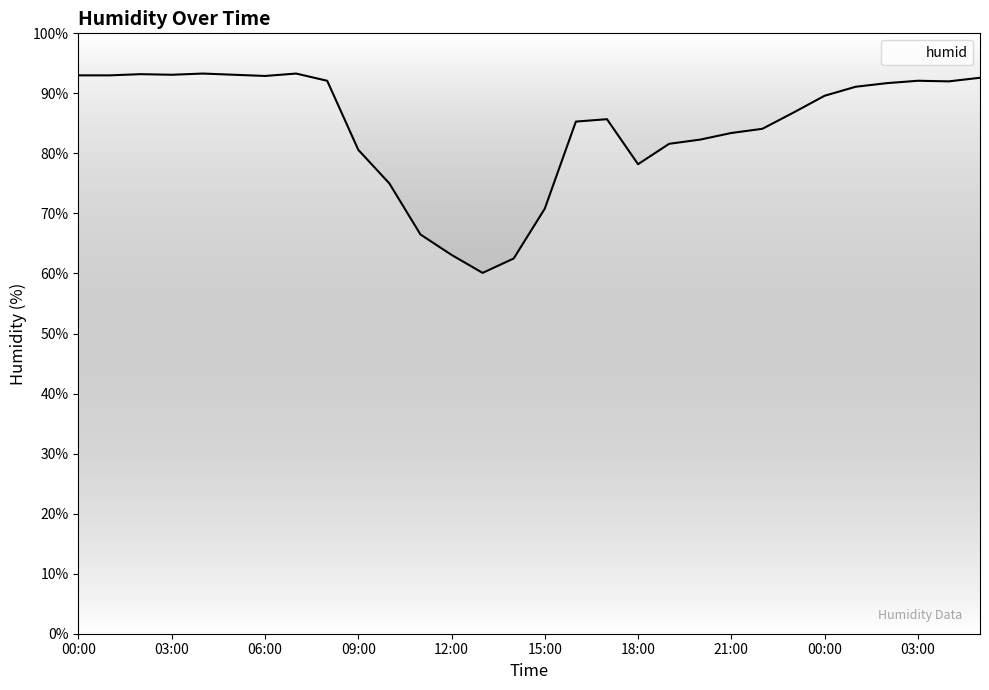

What is the difference between the maximum and minimum values?

33.2